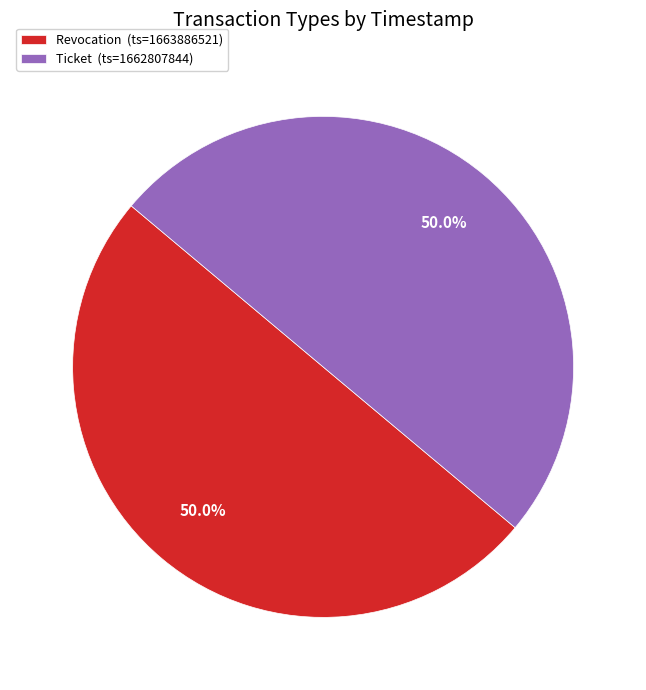

Combined, do Revocation (ts=1663886521) and Ticket (ts=1662807844) account for over 50%?

Yes